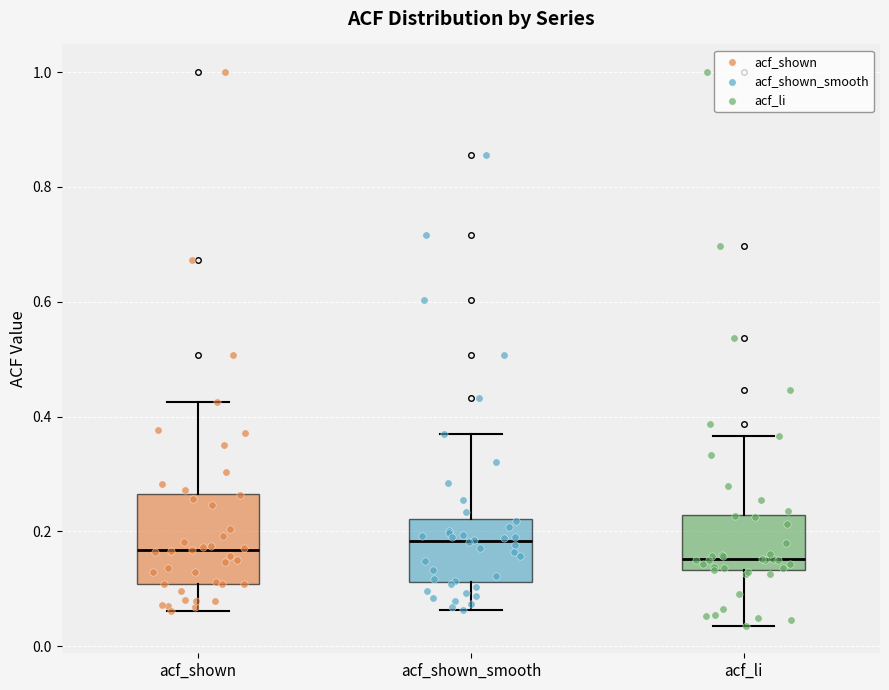

Where is the upper edge of the box for acf_shown on the y-axis? The values are not printed on the chart, so give them approximately, as read against the axis.

0.26